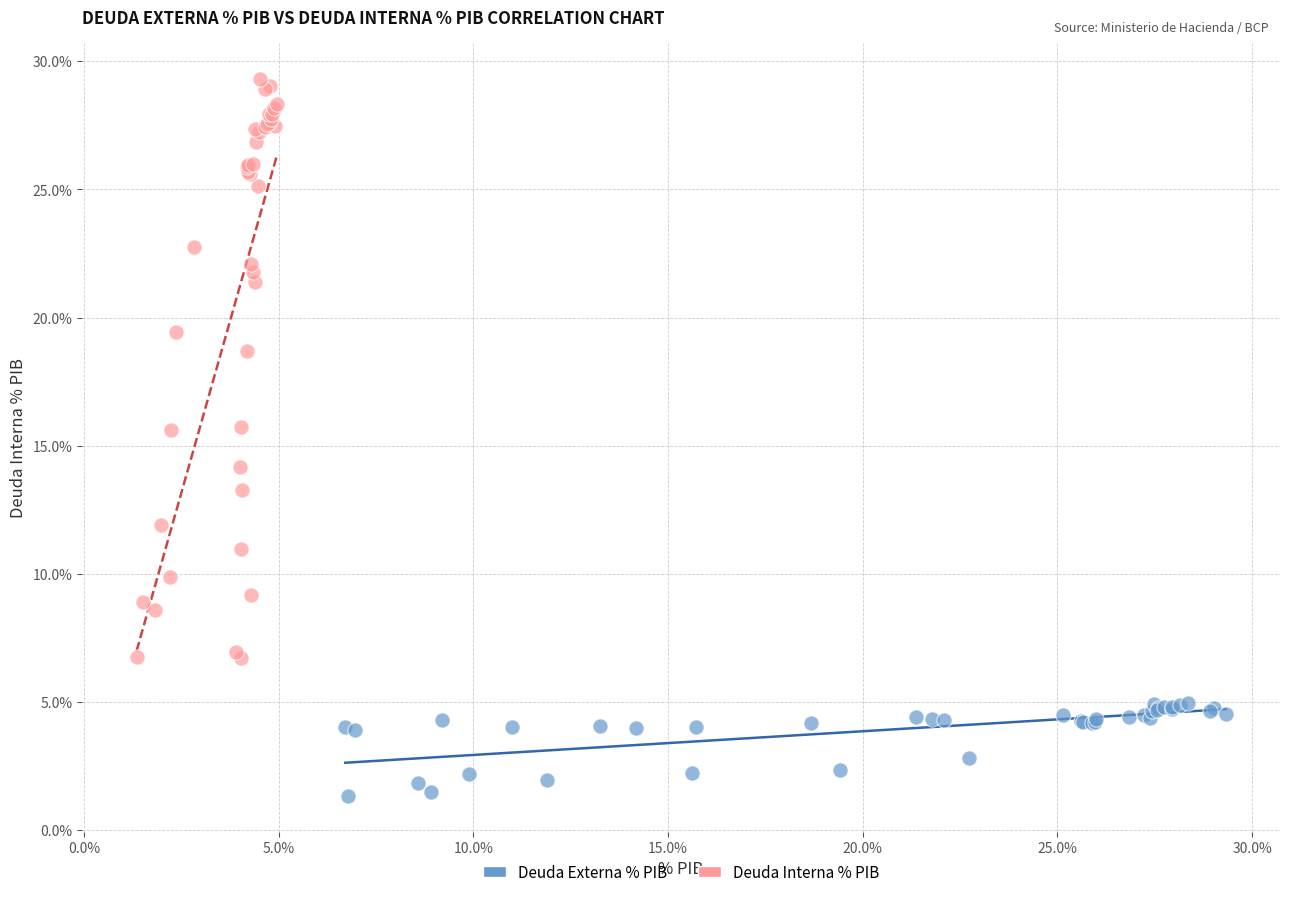

Which series reaches the maximum Y coordinate?

Deuda Interna % PIB